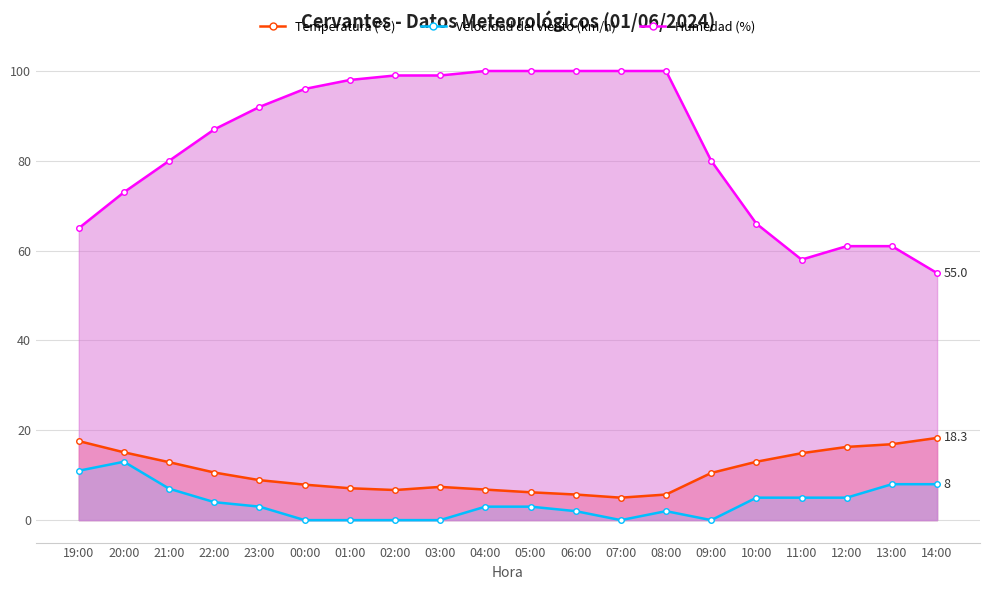

List the labels in order of Velocidad del viento (km/h) value, smallest first.

00:00, 01:00, 02:00, 03:00, 07:00, 09:00, 06:00, 08:00, 23:00, 04:00, 05:00, 22:00, 10:00, 11:00, 12:00, 21:00, 13:00, 14:00, 19:00, 20:00